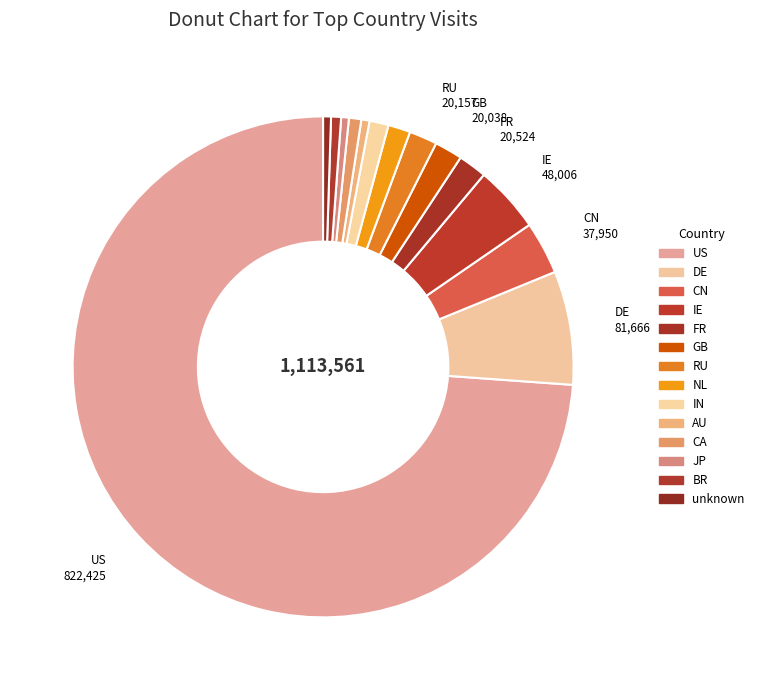

How many slices are in this pie chart?

14